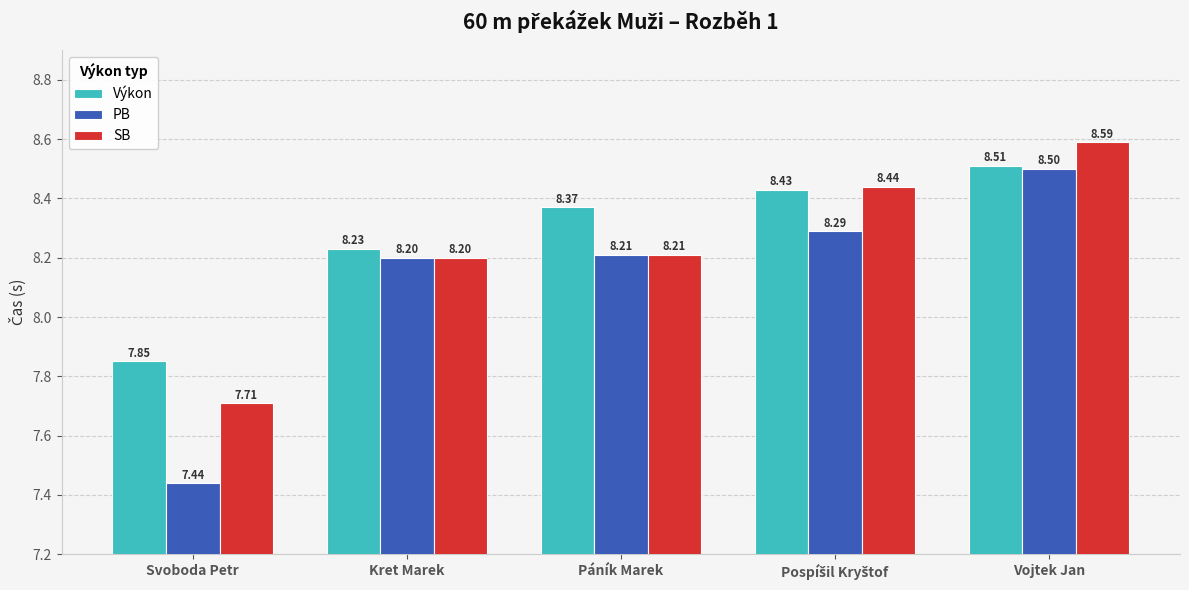

At which label does SB reach its minimum?

Svoboda Petr